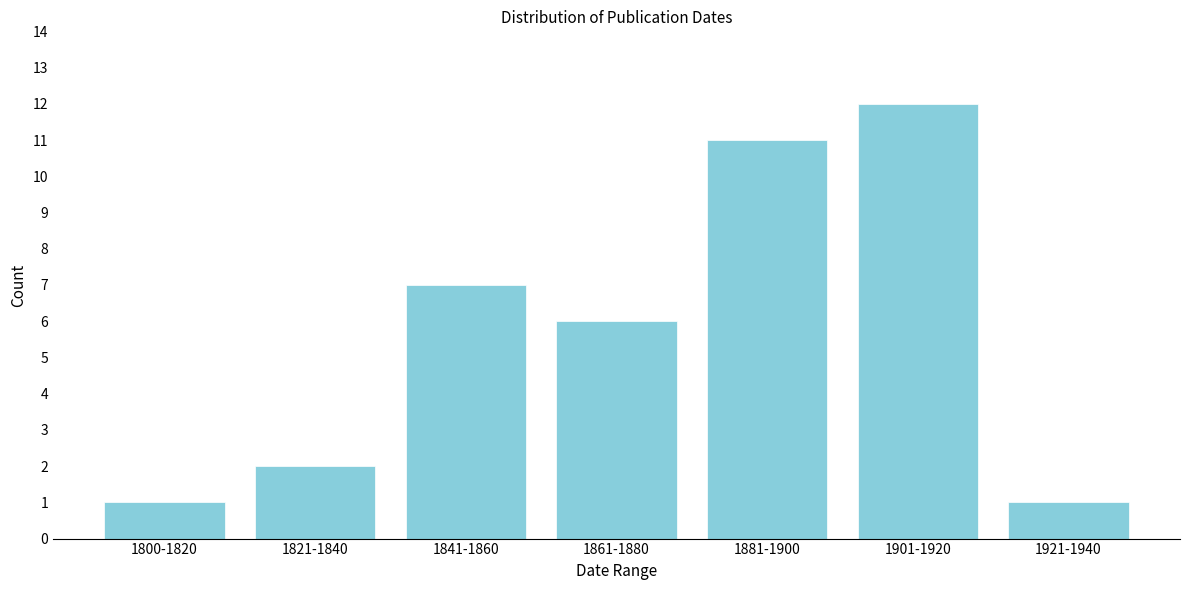

Reading right to left, extract all data points from this chart.

1	12	11	6	7	2	1